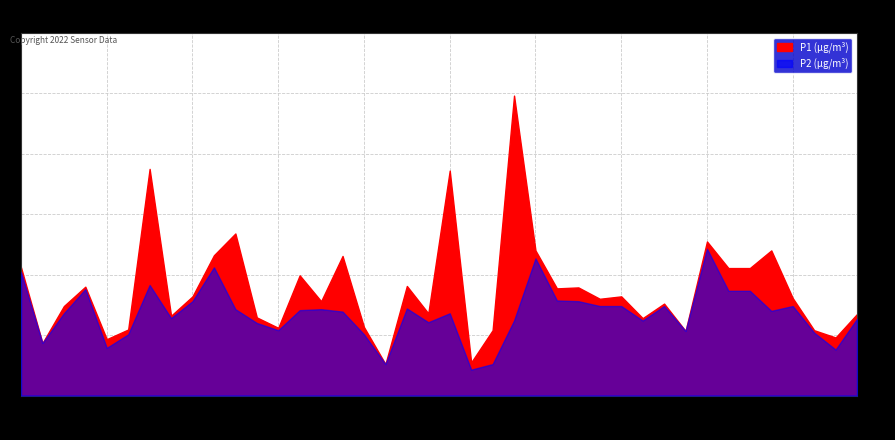

Which series has the largest total across all categories?

P1